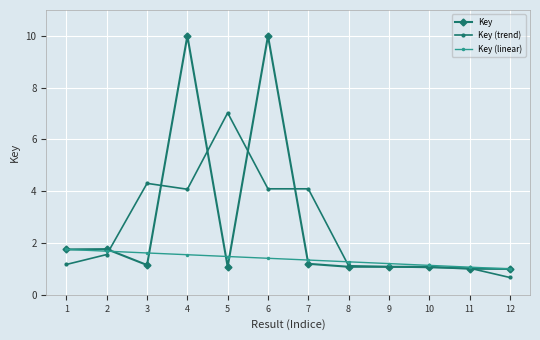

True or false: Key (trend) has more than 2 points higher than both neighbors.

True